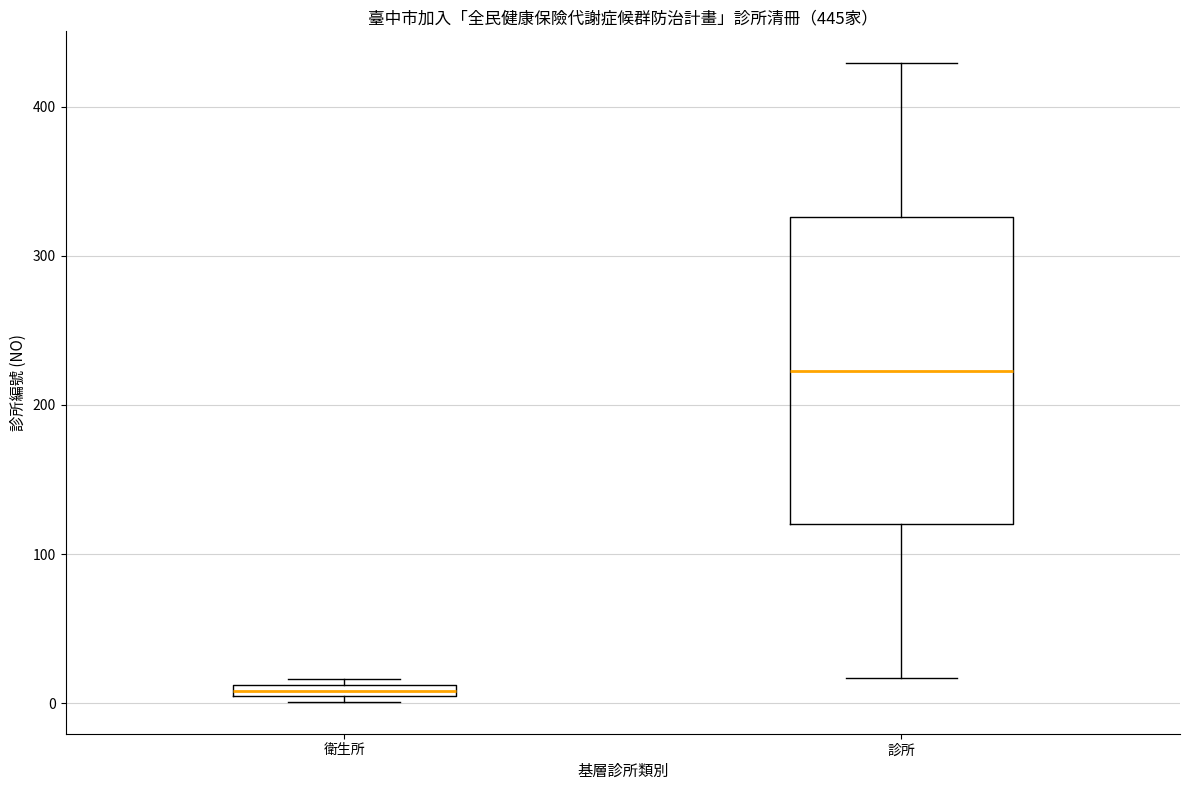

Comparing the boxes themselves (not the whiskers), which one is the tallest?

診所